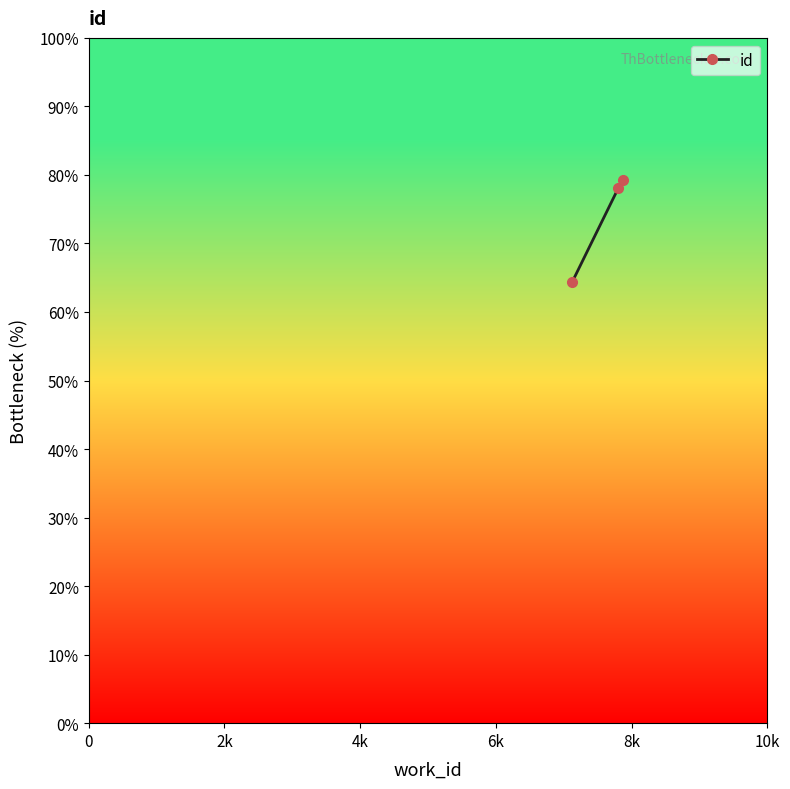

Reading right to left, extract all data points from this chart.

79.3	78.0	64.4